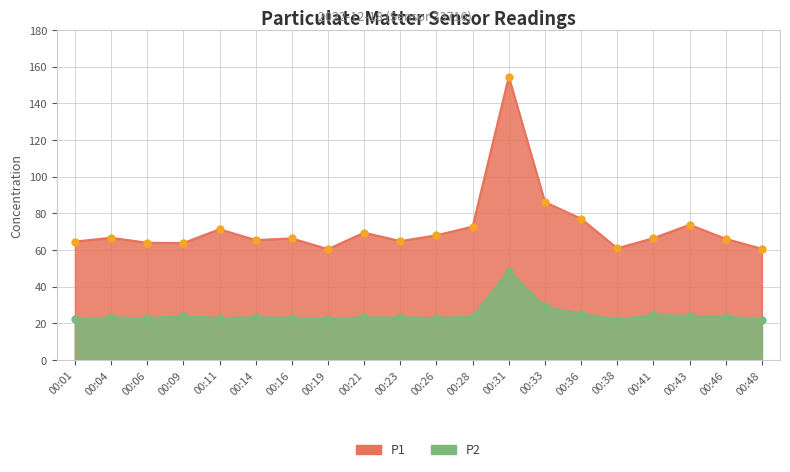

What is the minimum value for P1?

60.5